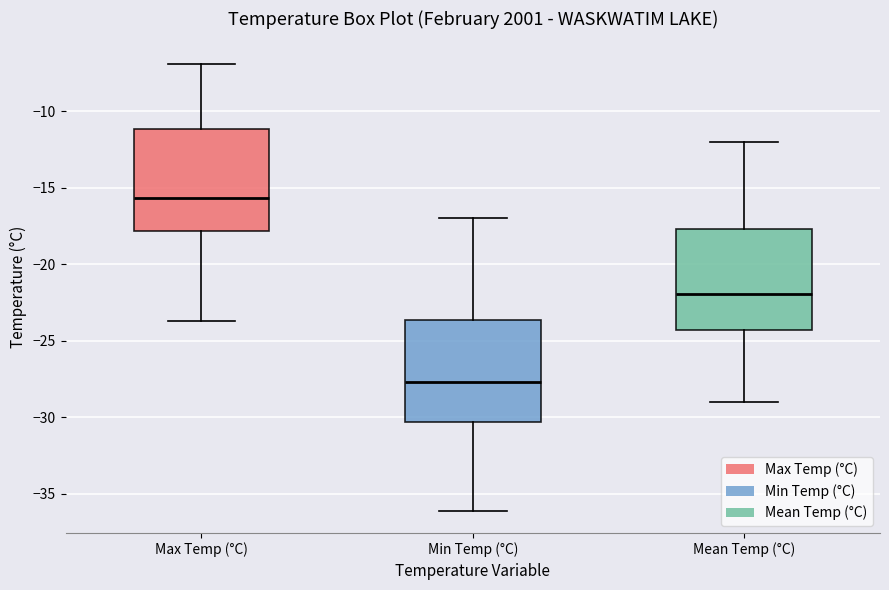

Reading left to right, transcribe this box plot: for each box, give where its median line is, the range the box spans, and where its two whiskers end, as read against the y-axis. The values are not printed on the chart, so give them approximately, as read against the axis.

Max Temp (°C): median -15.5, box -18.0 to -11.0, whiskers -23.5 to -7.0
Min Temp (°C): median -27.5, box -30.5 to -23.5, whiskers -36.0 to -17.0
Mean Temp (°C): median -22.0, box -24.5 to -17.5, whiskers -29.0 to -12.0